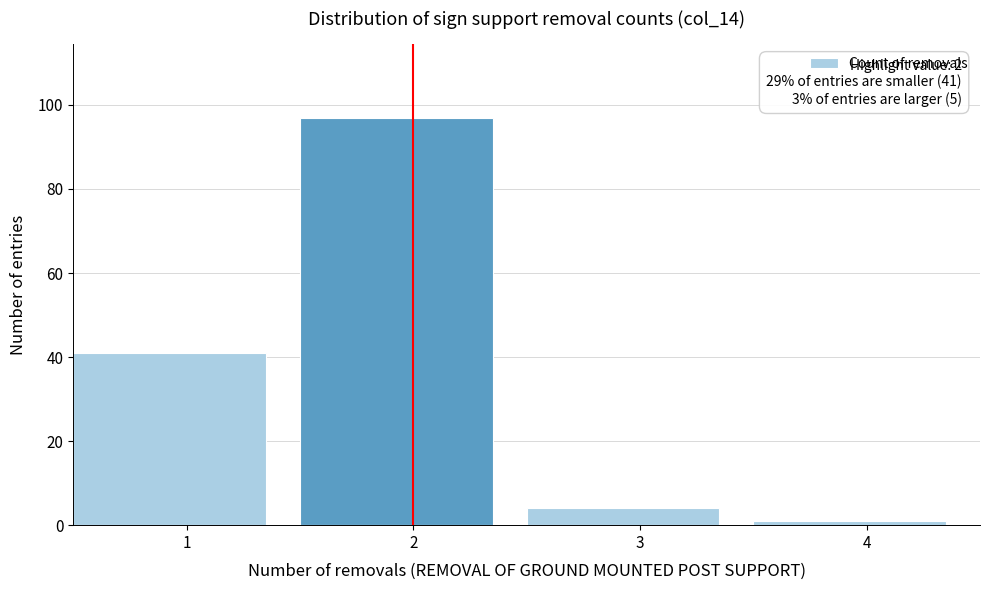

Reading left to right, extract all data points from this chart.

41	97	4	1